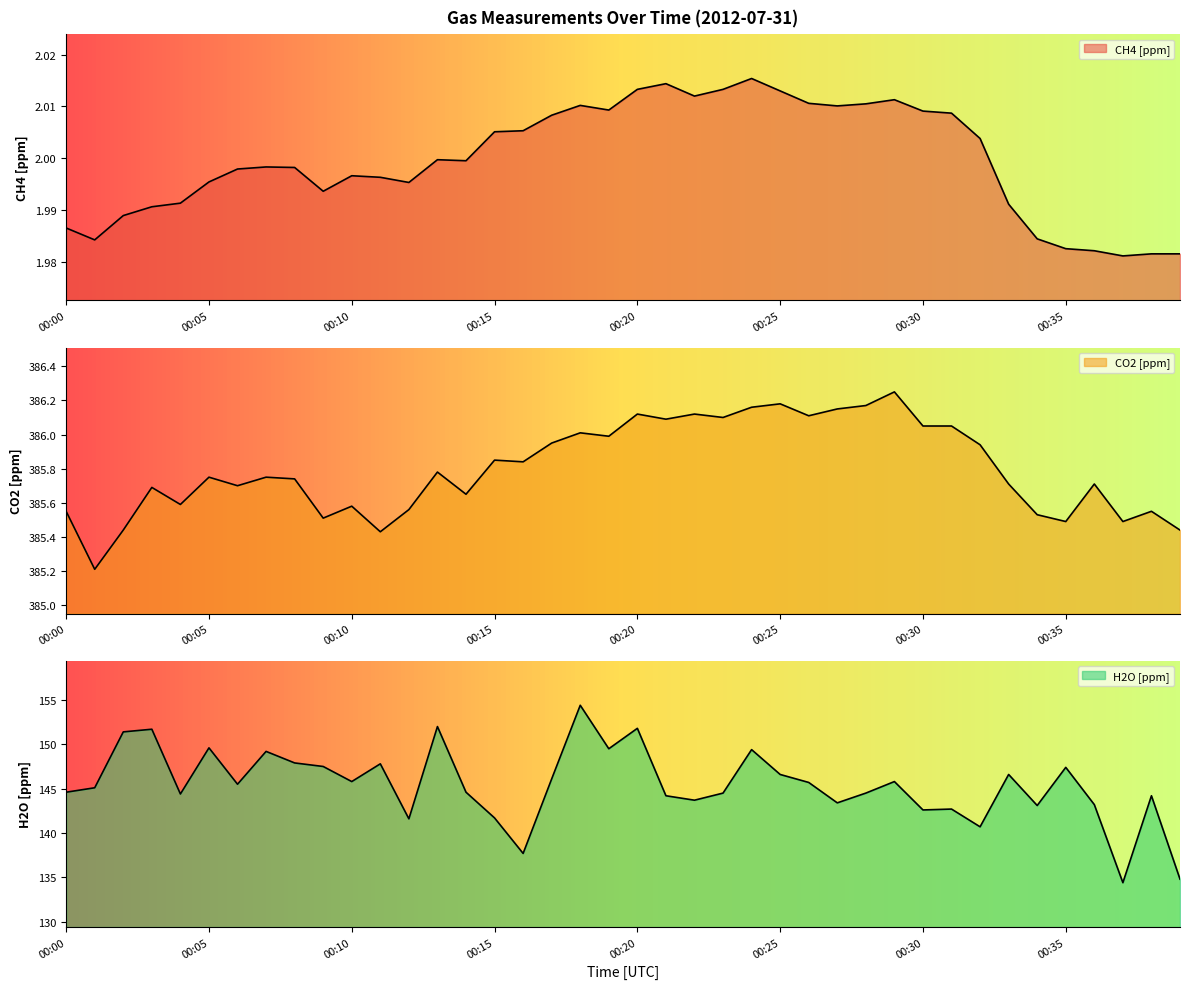

How many lines are shown in the chart?

3